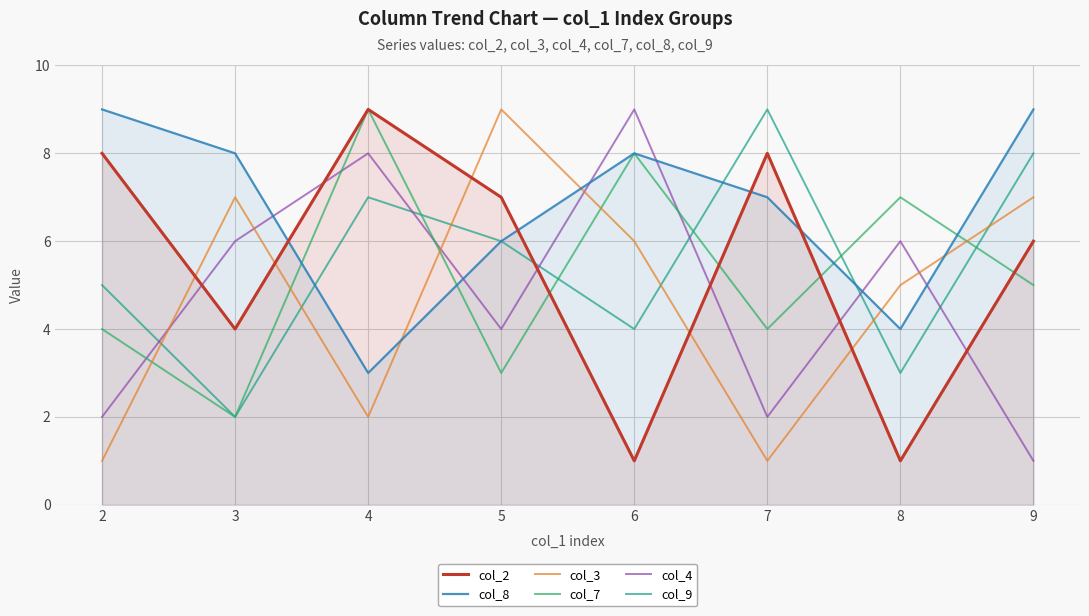

At how many categories does at least one series exceed 8?

6